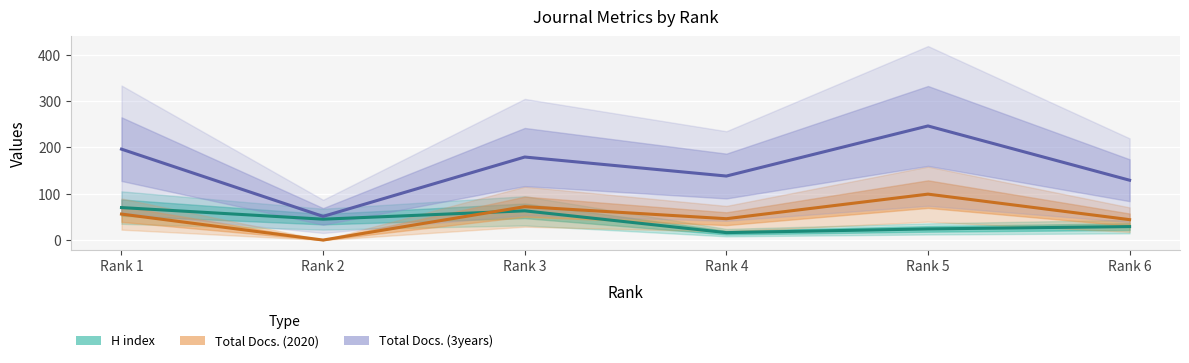

How many series are shown in this chart?

3